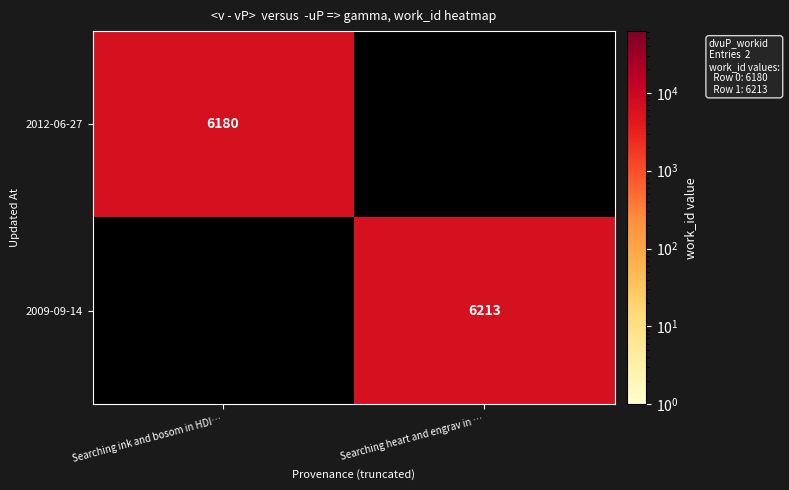

The value of 2009-09-14 at Searching heart and engrav in … is 2717. True or false?

False